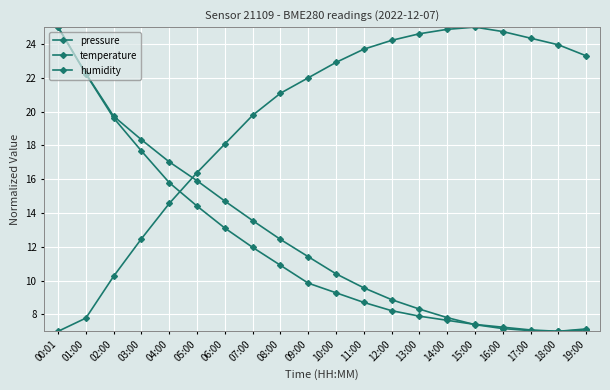

What is the total value across all series at 15:00?

39.8